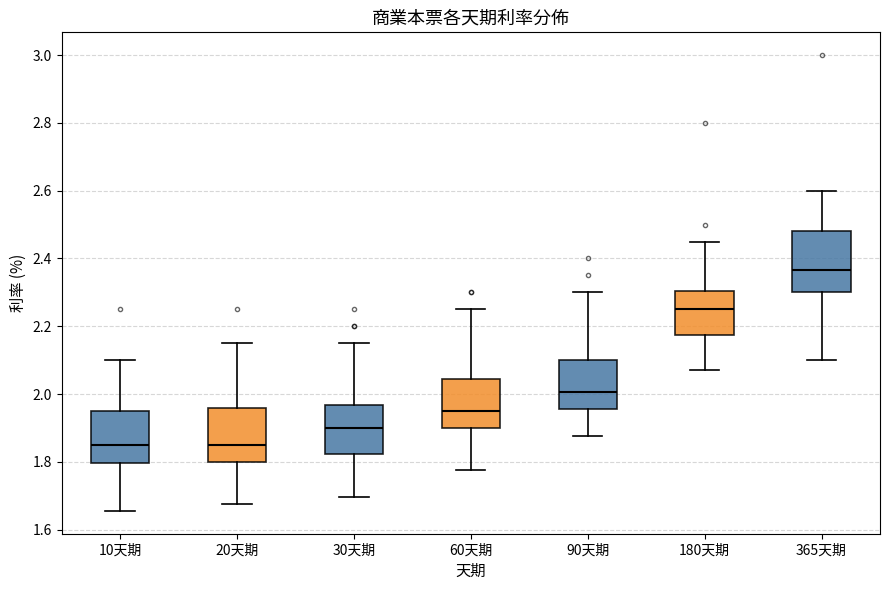

Where does the upper whisker of the box for 60天期 end on the y-axis? The values are not printed on the chart, so give them approximately, as read against the axis.

2.26